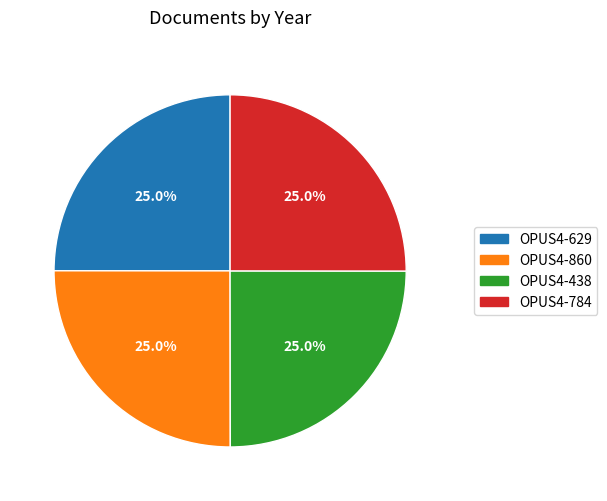

How many slices are in this pie chart?

4